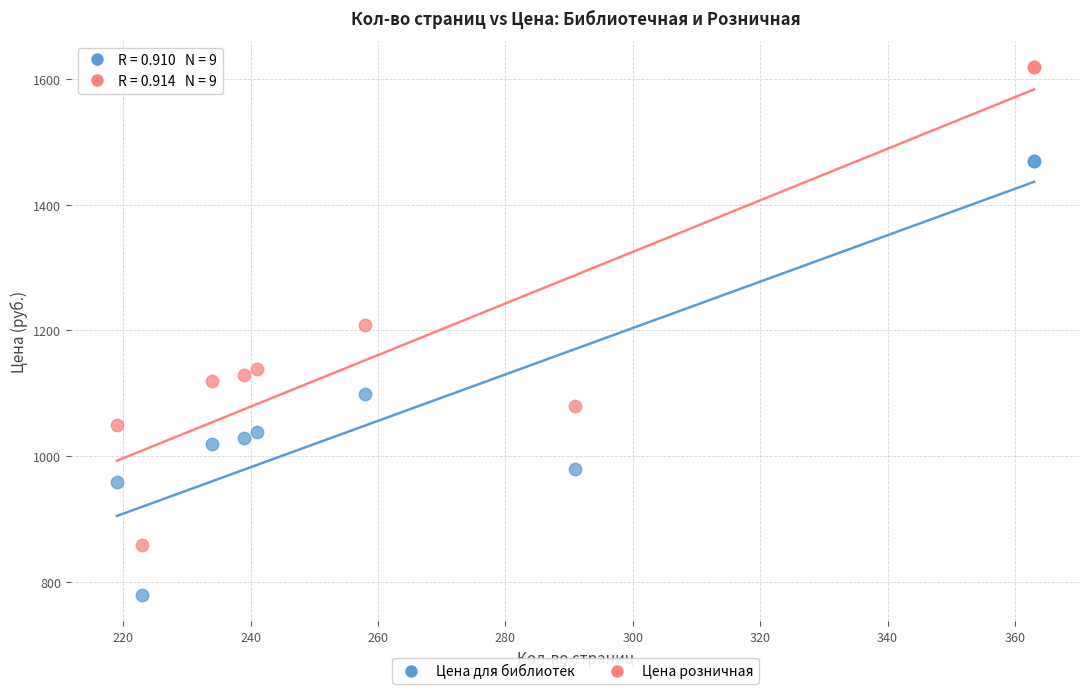

Which series reaches the maximum Y coordinate?

Цена розничная